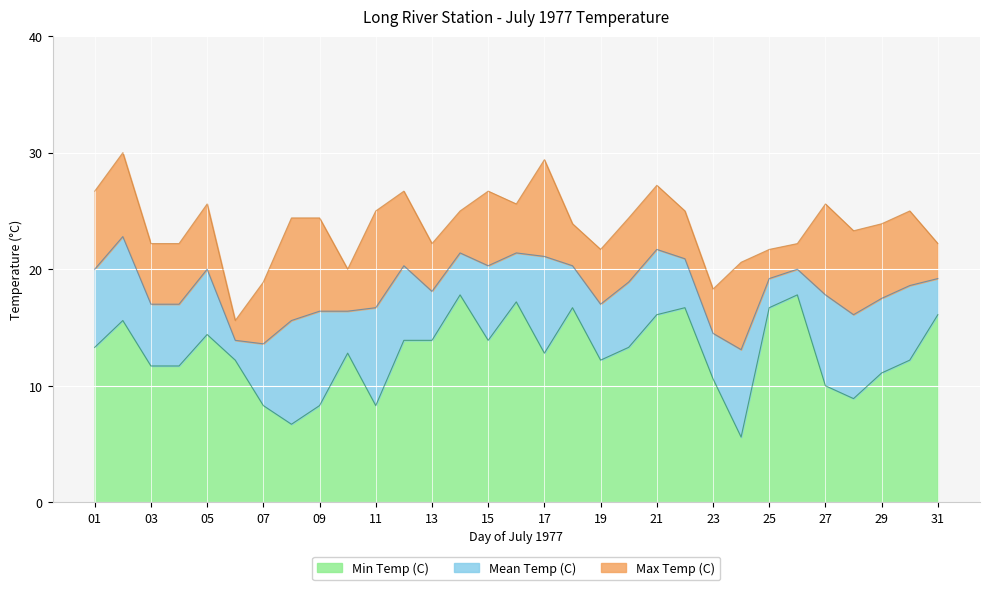

Read the Max Temp (C) value at 22.

25.0